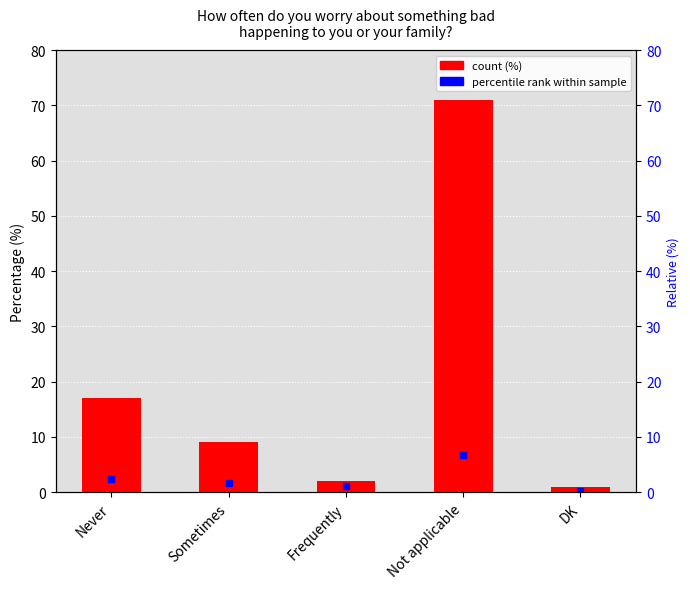

What position from the right is Never?

5